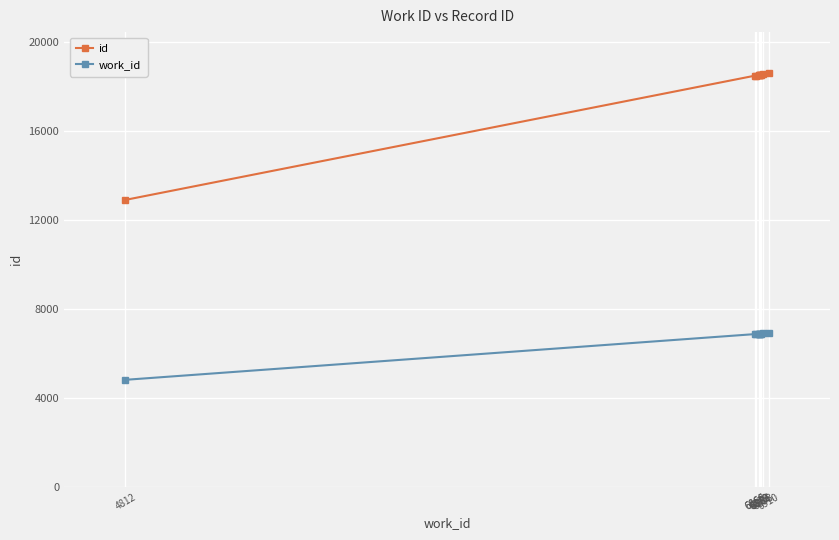

Is the value of id at 4812 greater than the value of work_id at 6886?

Yes